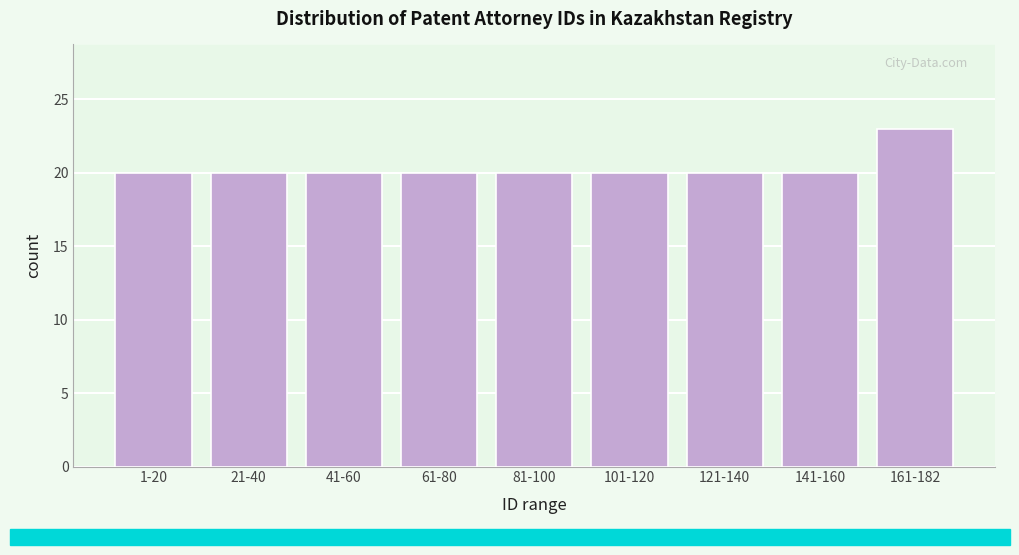

Reading left to right, extract all data points from this chart.

1-20=20	21-40=20	41-60=20	61-80=20	81-100=20	101-120=20	121-140=20	141-160=20	161-182=23